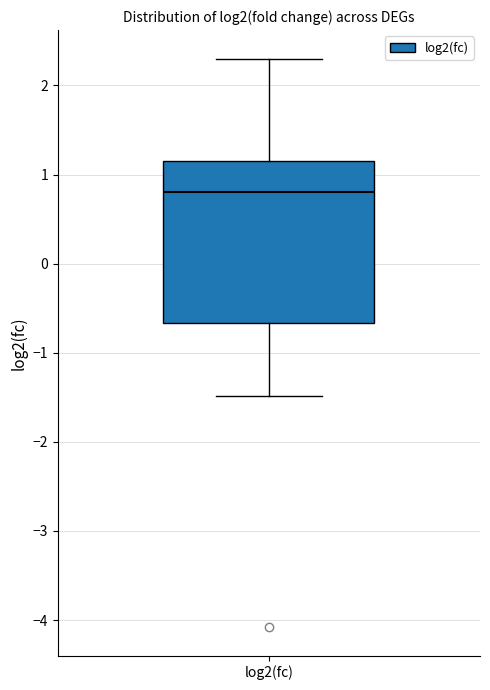

Where is the upper edge of the box for log2(fc) on the y-axis? The values are not printed on the chart, so give them approximately, as read against the axis.

1.2